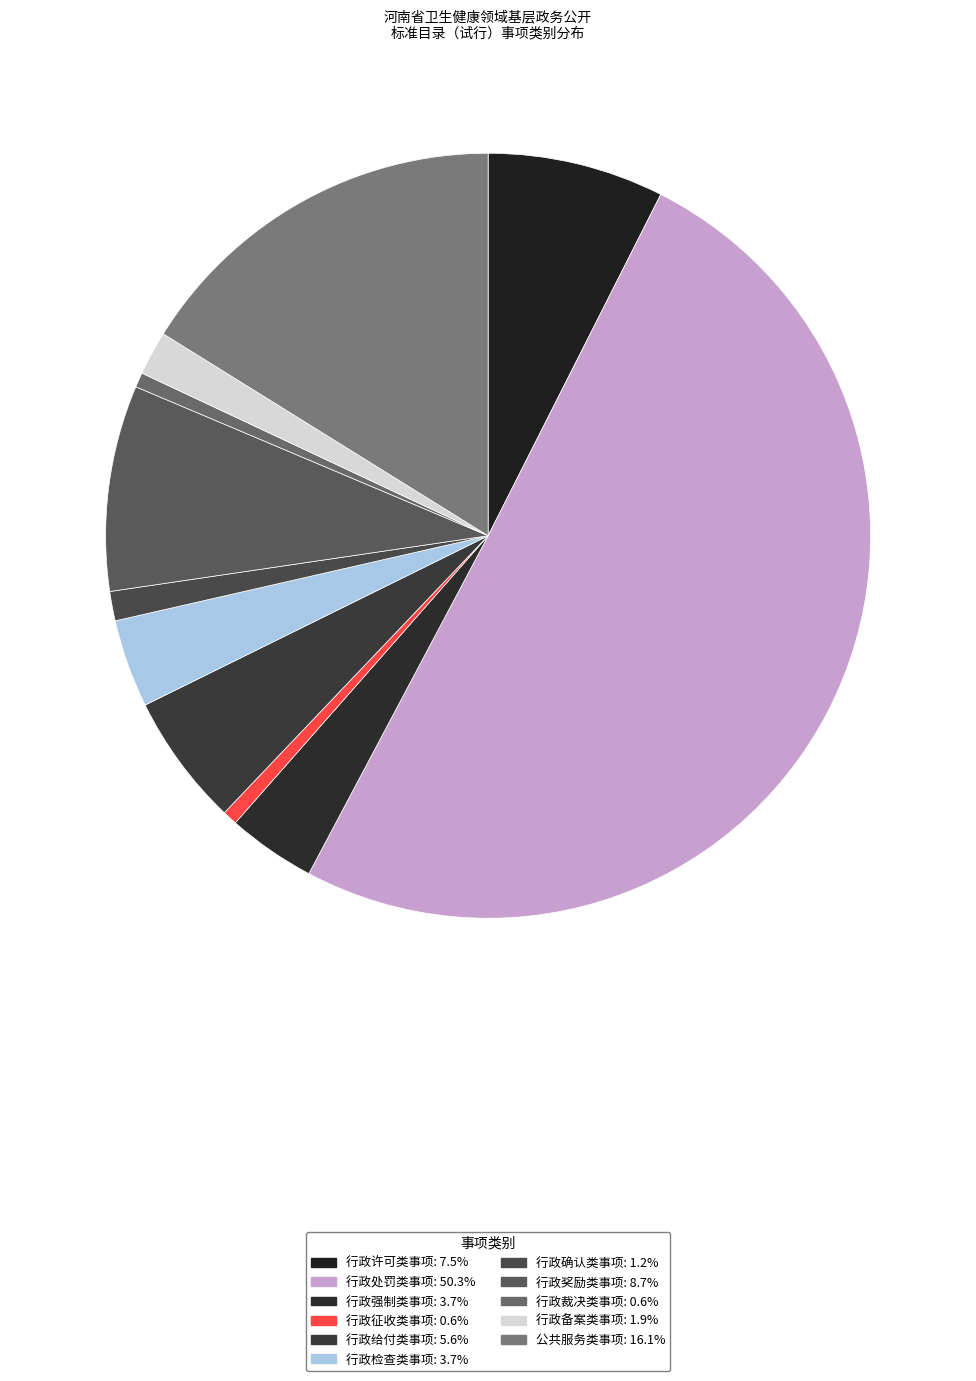

What is the ratio of the value at 行政检查类事项 to the value at 行政确认类事项?

3.0